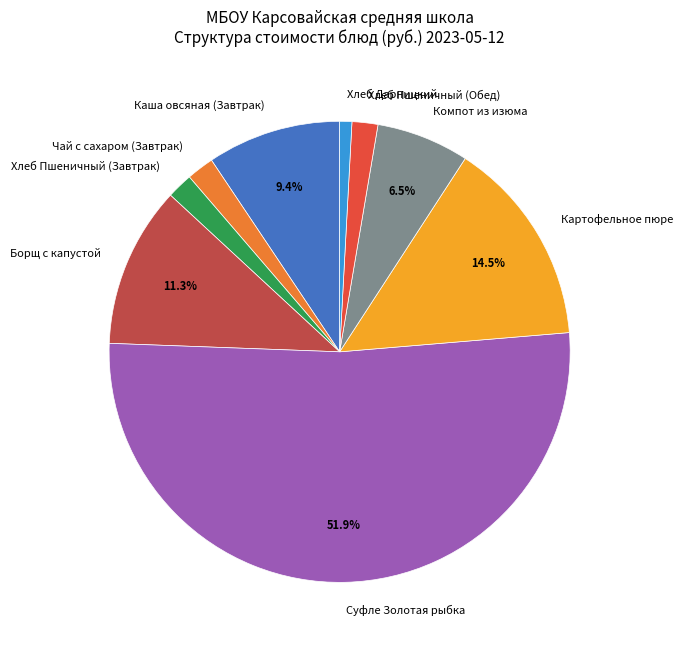

What percentage is the Чай с сахаром (Завтрак) slice, to the nearest percent?

2%